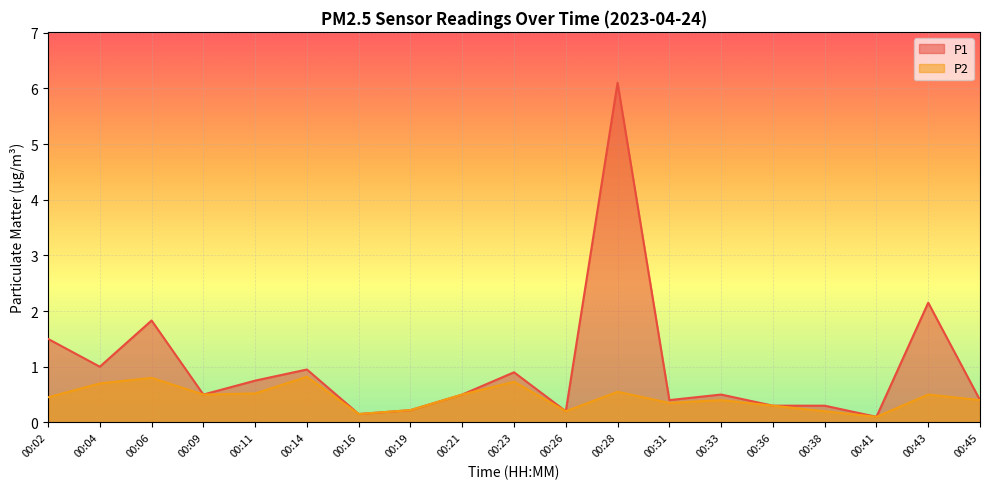

Which series changed the most between 00:02 and 00:43?

P1